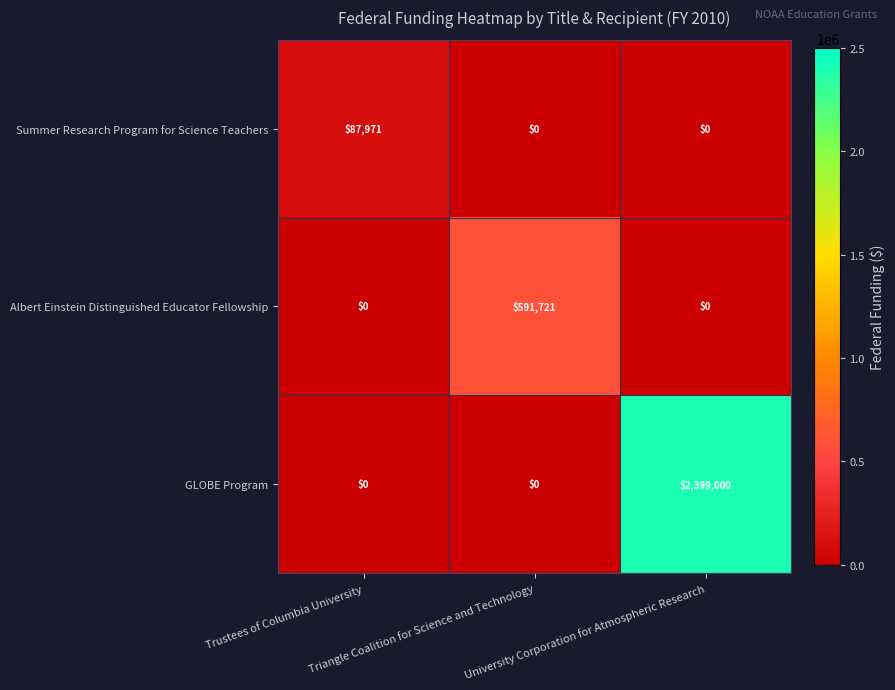

What is the average value of the Summer Research Program for Science Teachers series?

29324